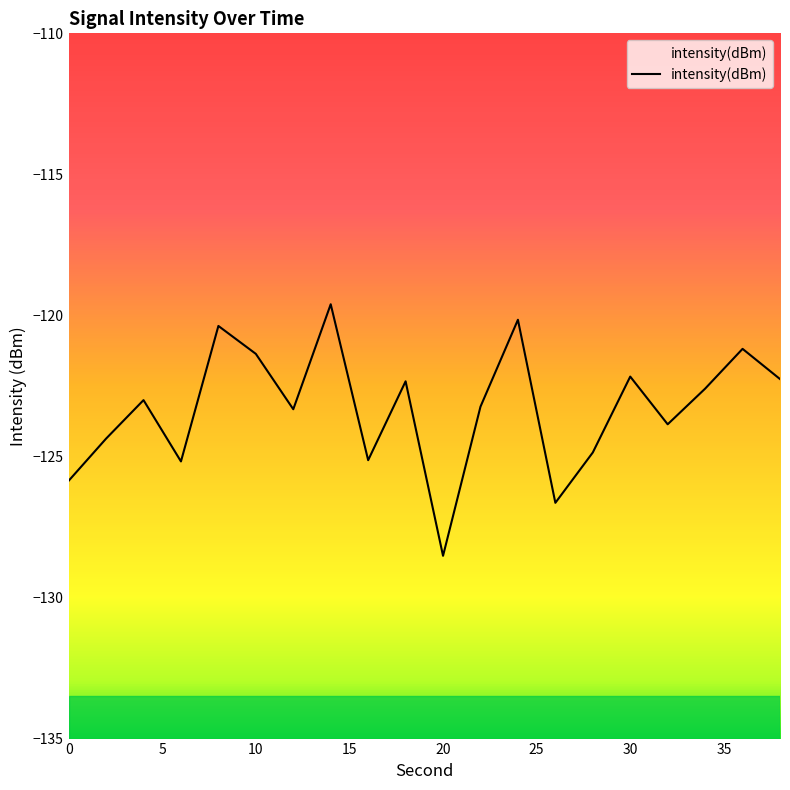

How many points are higher than both their immediate neighbors (excluding endpoints)?

7